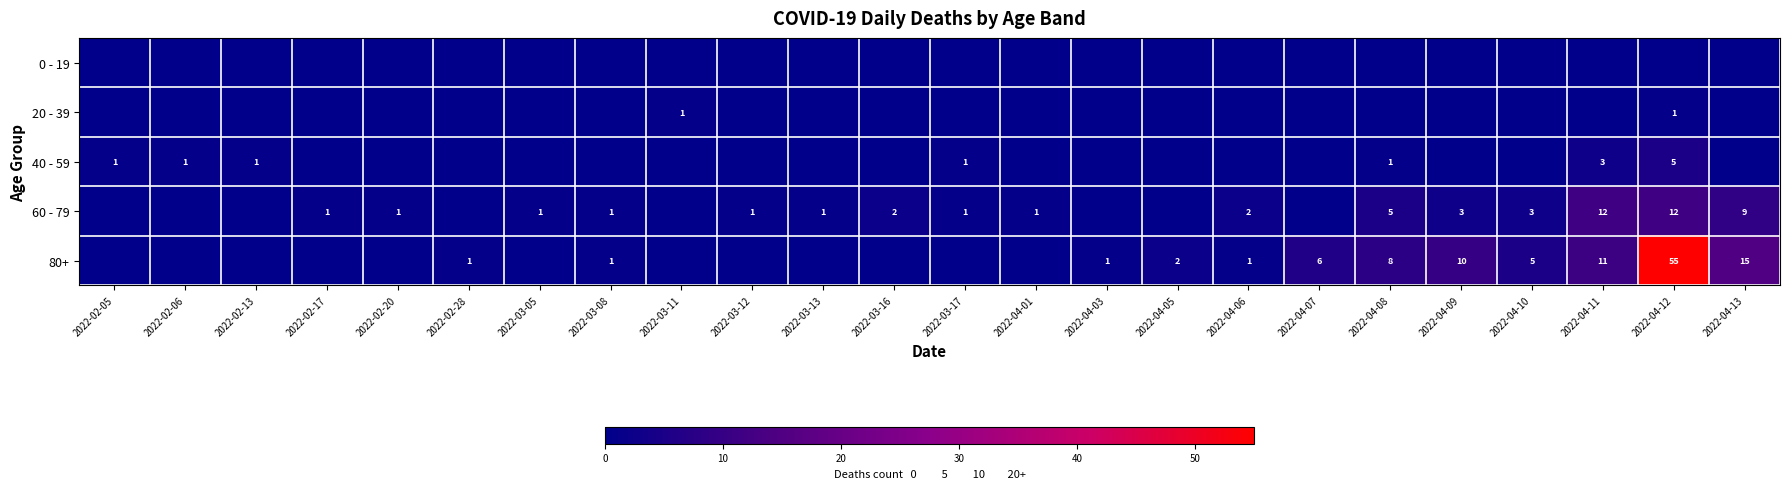

The value of 60 - 79 at 2022-04-09 is 4. True or false?

False